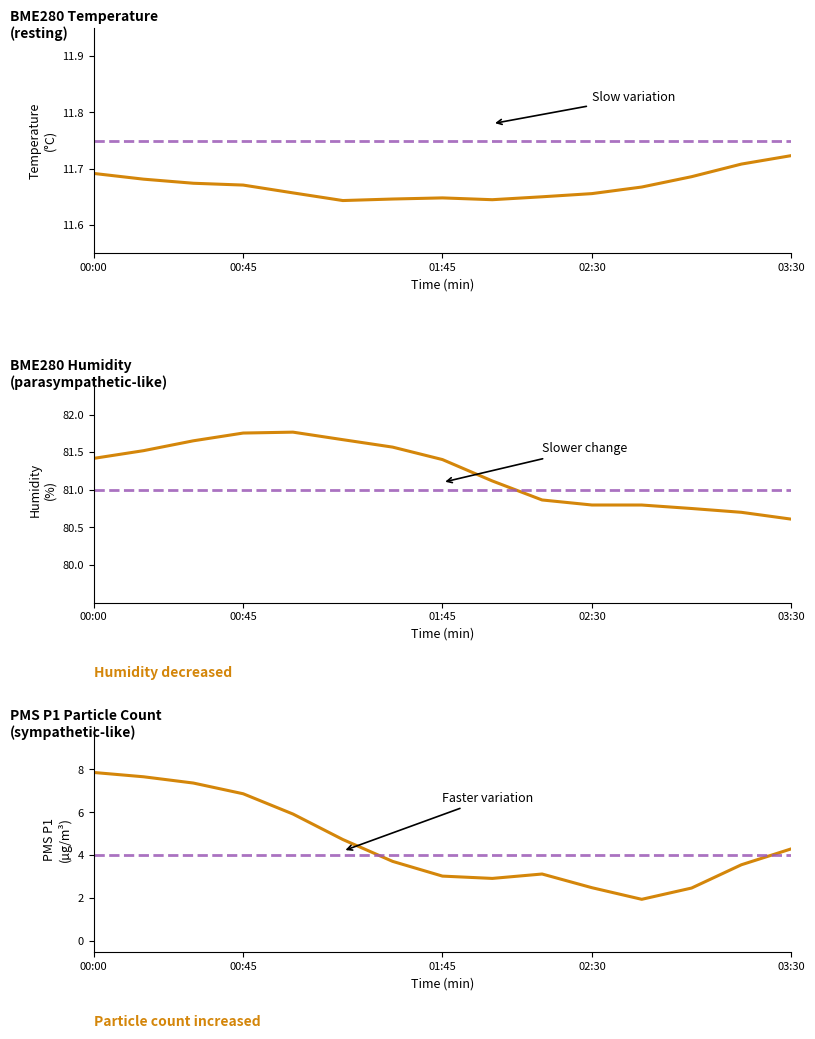

What is the sum of all PMS_P1 values?

68.0